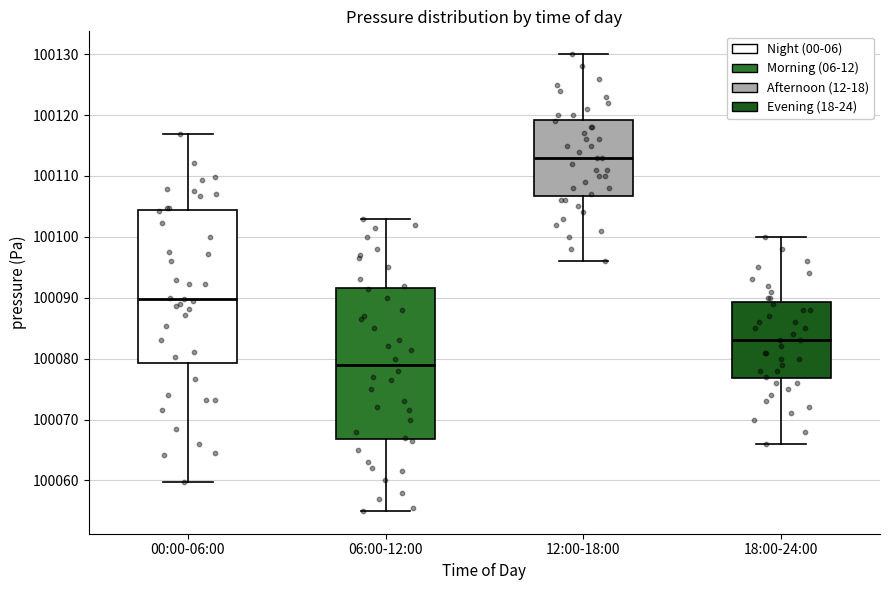

Reading left to right, transcribe this box plot: for each box, give where its median line is, the range the box spans, and where its two whiskers end, as read against the y-axis. The values are not printed on the chart, so give them approximately, as read against the axis.

00:00-06:00: median 100090, box 100079 to 100104, whiskers 100060 to 100117
06:00-12:00: median 100079, box 100067 to 100092, whiskers 100055 to 100103
12:00-18:00: median 100113, box 100107 to 100119, whiskers 100096 to 100130
18:00-24:00: median 100083, box 100077 to 100089, whiskers 100066 to 100100